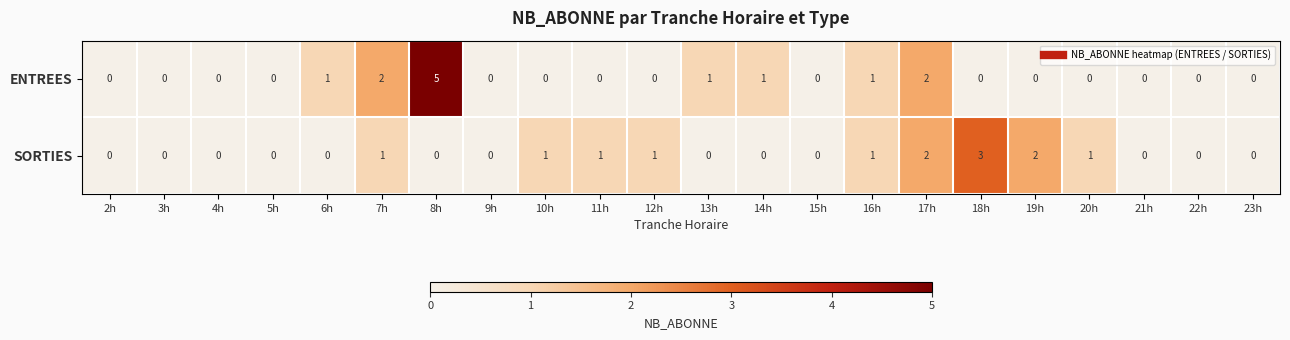

List the series in order of their peak value, lowest first.

SORTIES, ENTREES